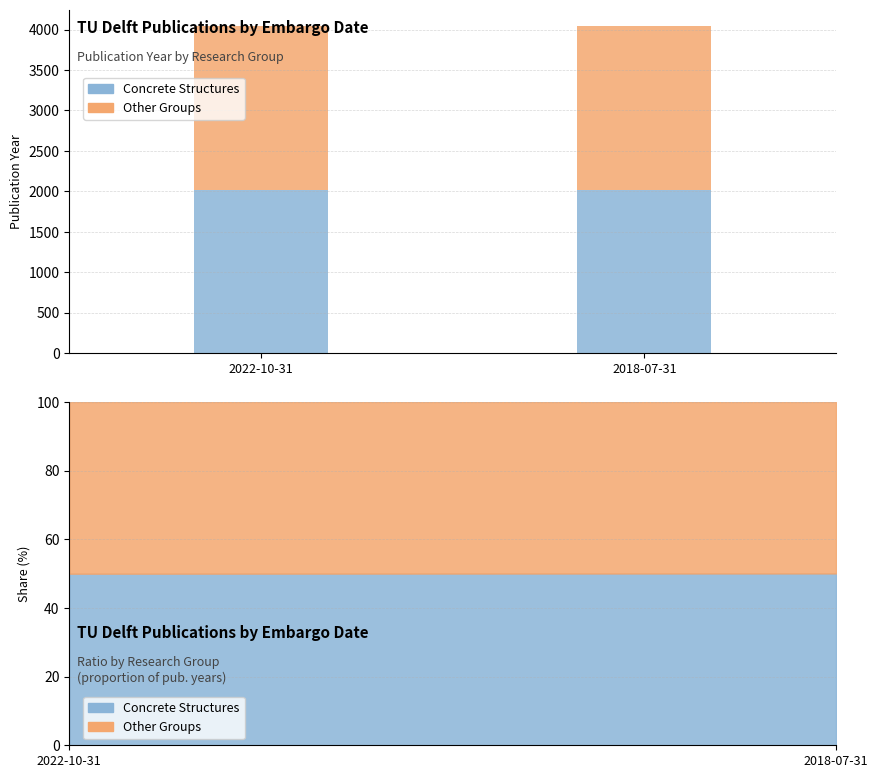

How many groups of bars are there?

2